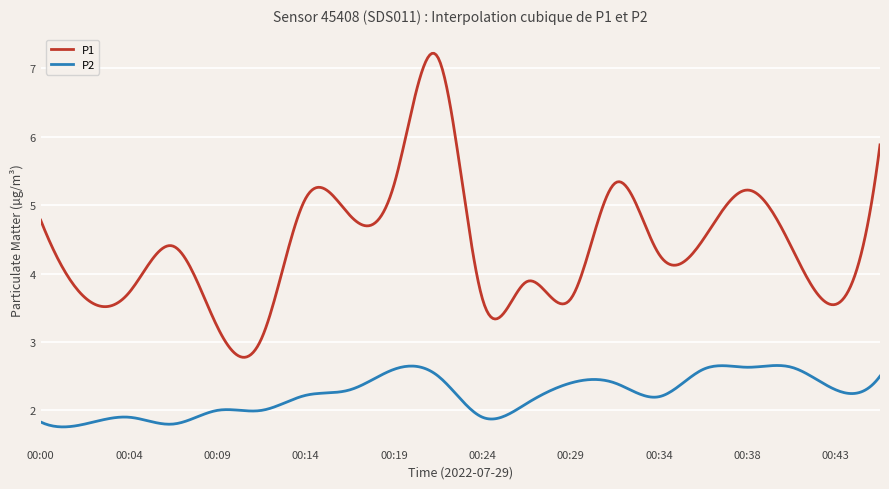

Count the number of categories in the chart.

400